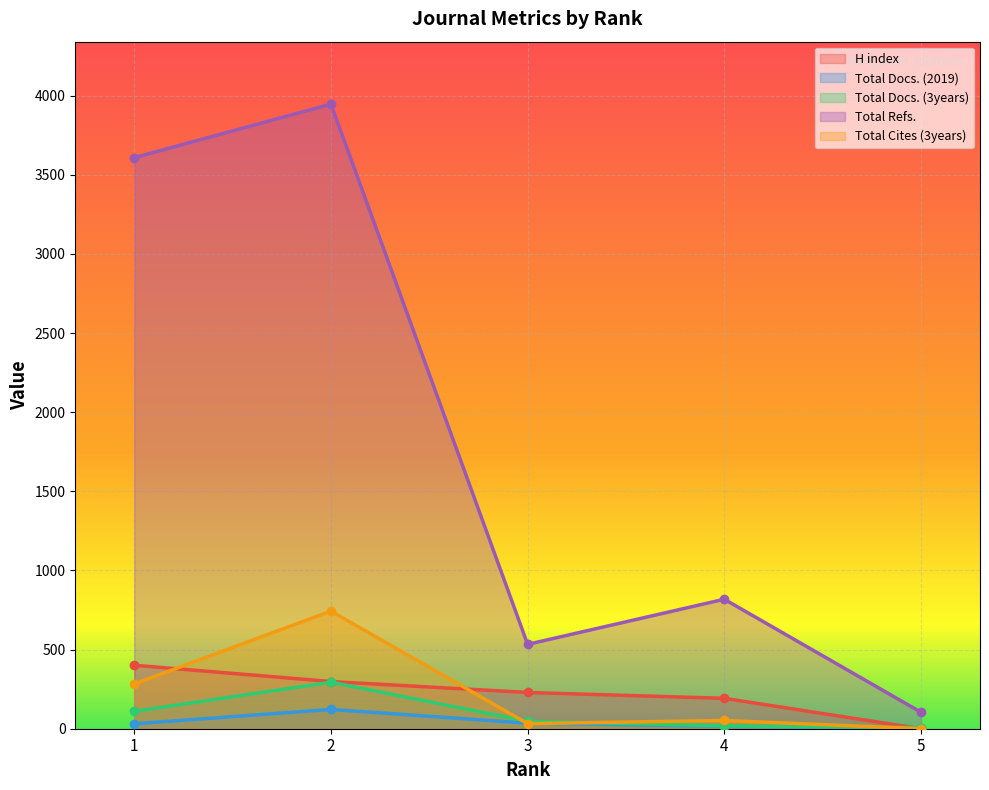

True or false: Total Refs. and Total Docs. (2019) cross at least once.

False